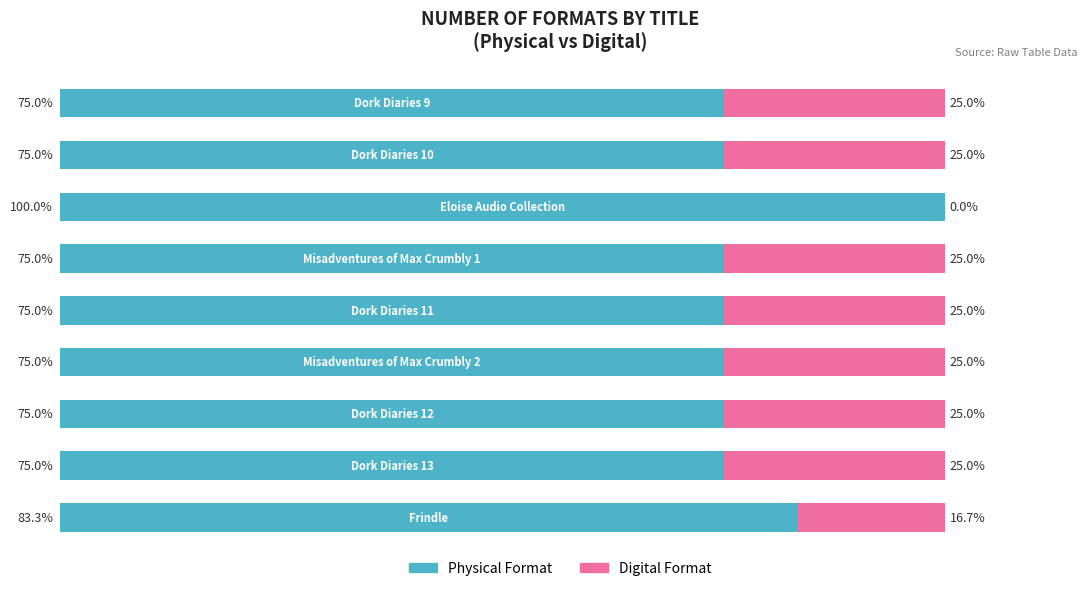

What are all the series names shown in the legend?

Physical Format, Digital Format